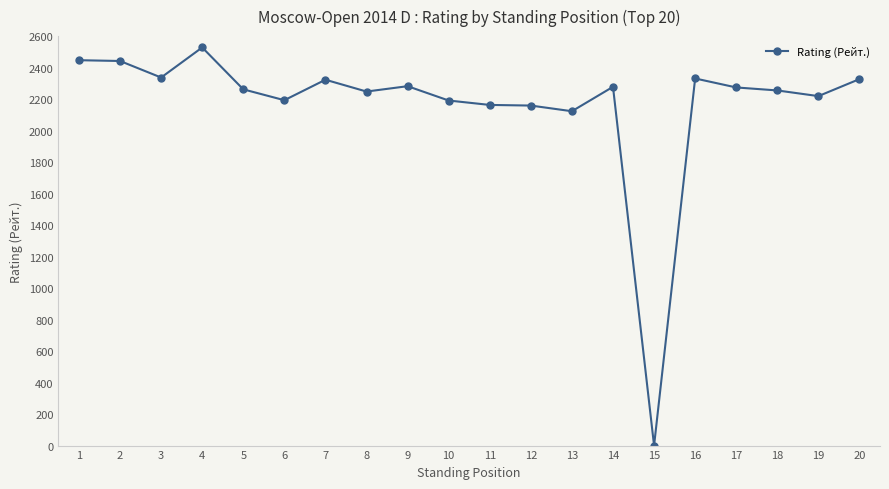

What is the value of the 7th point from the left?

2323